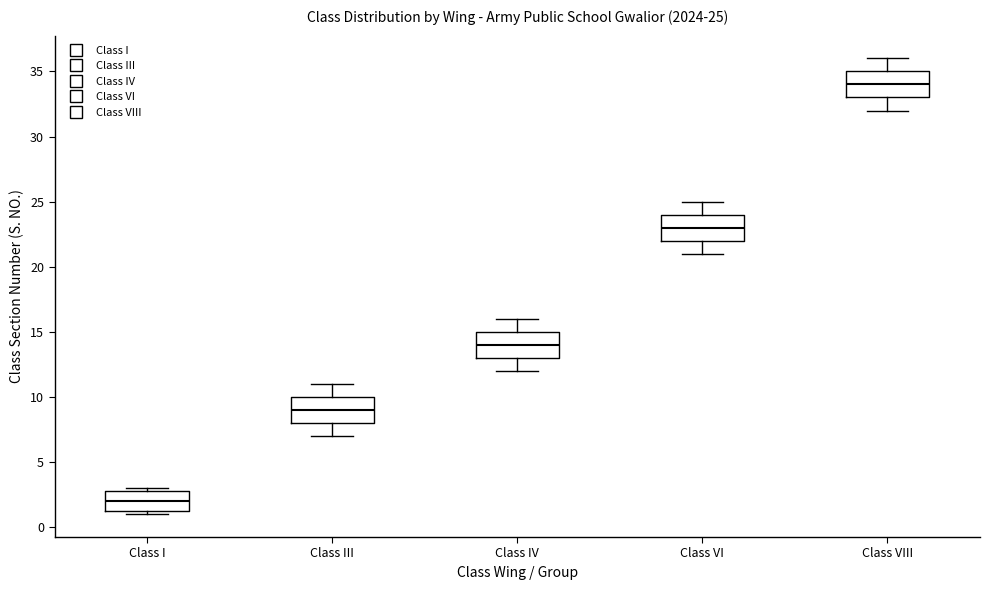

Which box's median line is the lowest?

Class I